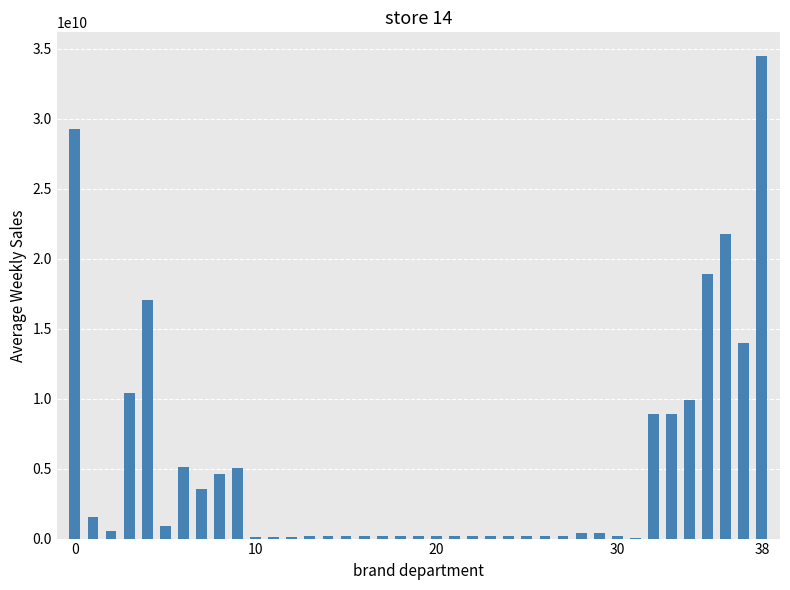

What is the maximum value shown in the chart?

34435500000